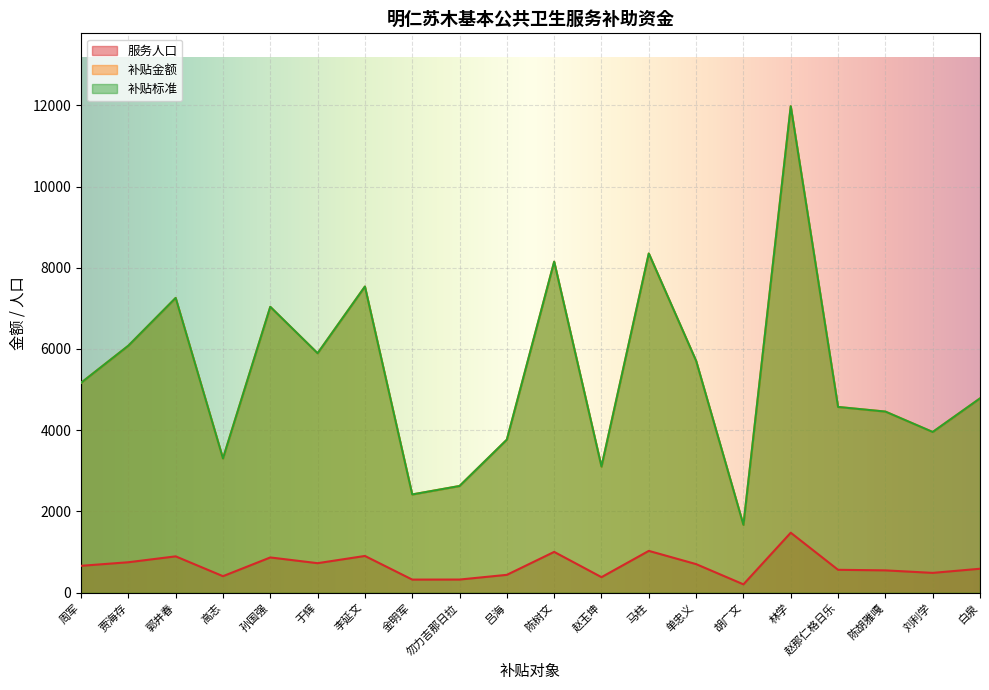

What is the maximum value for 补贴标准?

11975